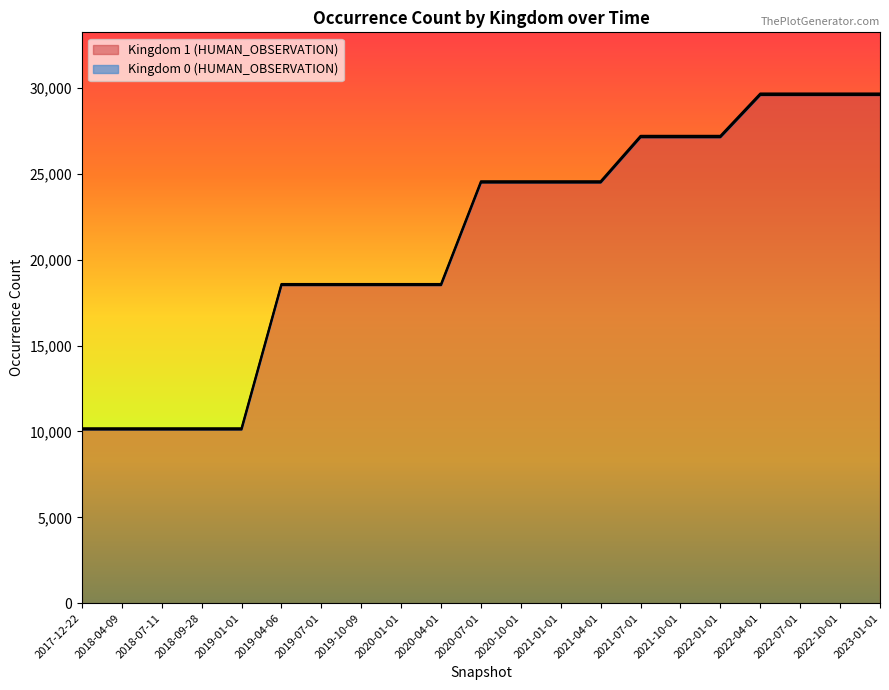

What is the value of the 18th point from the left?

29589